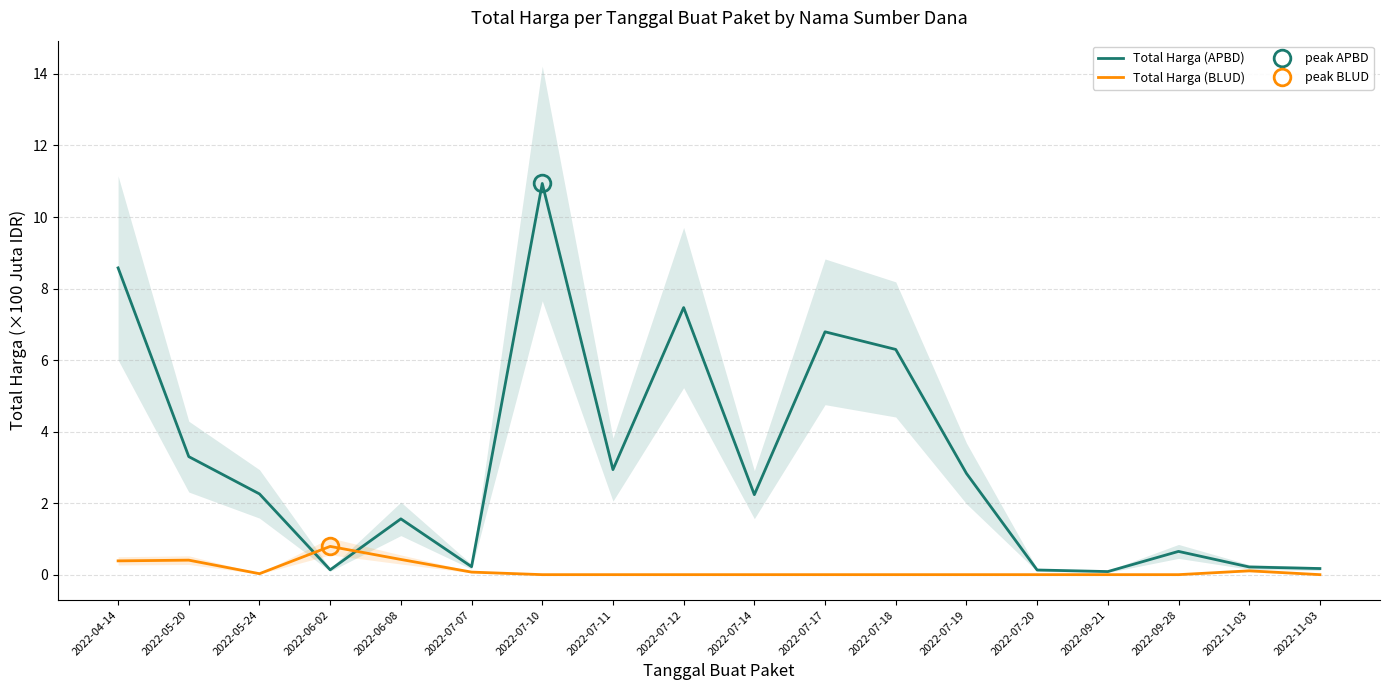

True or false: Total Harga (APBD) has more than 2 interior local peaks.

True